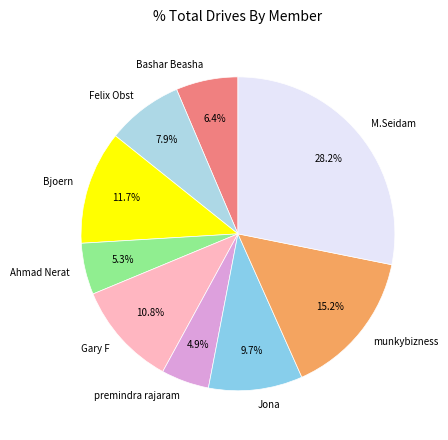

What percentage is the munkybizness slice, to the nearest percent?

15%